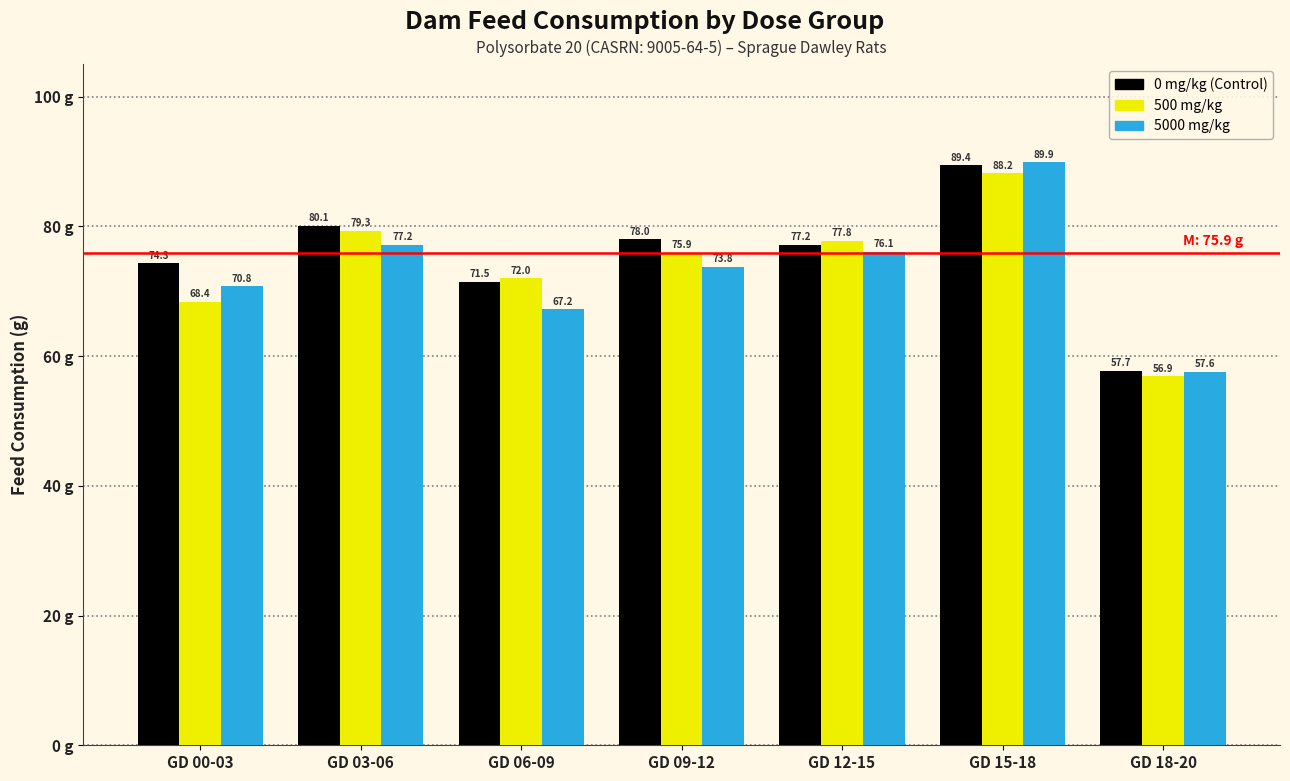

Reading left to right, transcribe all the data shown in this chart.

0 mg/kg (Control): 74.3	80.1	71.5	78.0	77.2	89.4	57.7
500 mg/kg: 68.4	79.3	72.0	75.9	77.8	88.2	56.9
5000 mg/kg: 70.8	77.2	67.2	73.8	76.1	89.9	57.6